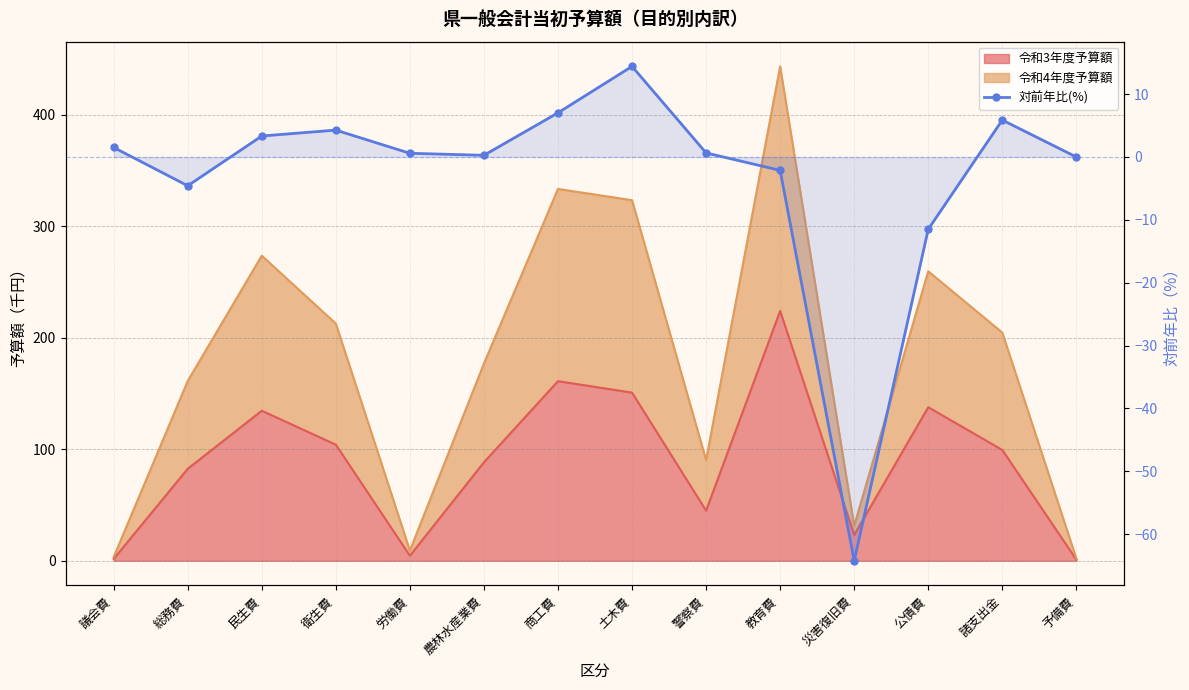

Reading right to left, list all the values displayed in this chart.

予備費=0.0	諸支出金=5.9	公債費=-11.5	災害復旧費=-64.3	教育費=-2.1	警察費=0.7	土木費=14.4	商工費=7.0	農林水産業費=0.3	労働費=0.6	衛生費=4.3	民生費=3.3	総務費=-4.6	議会費=1.5